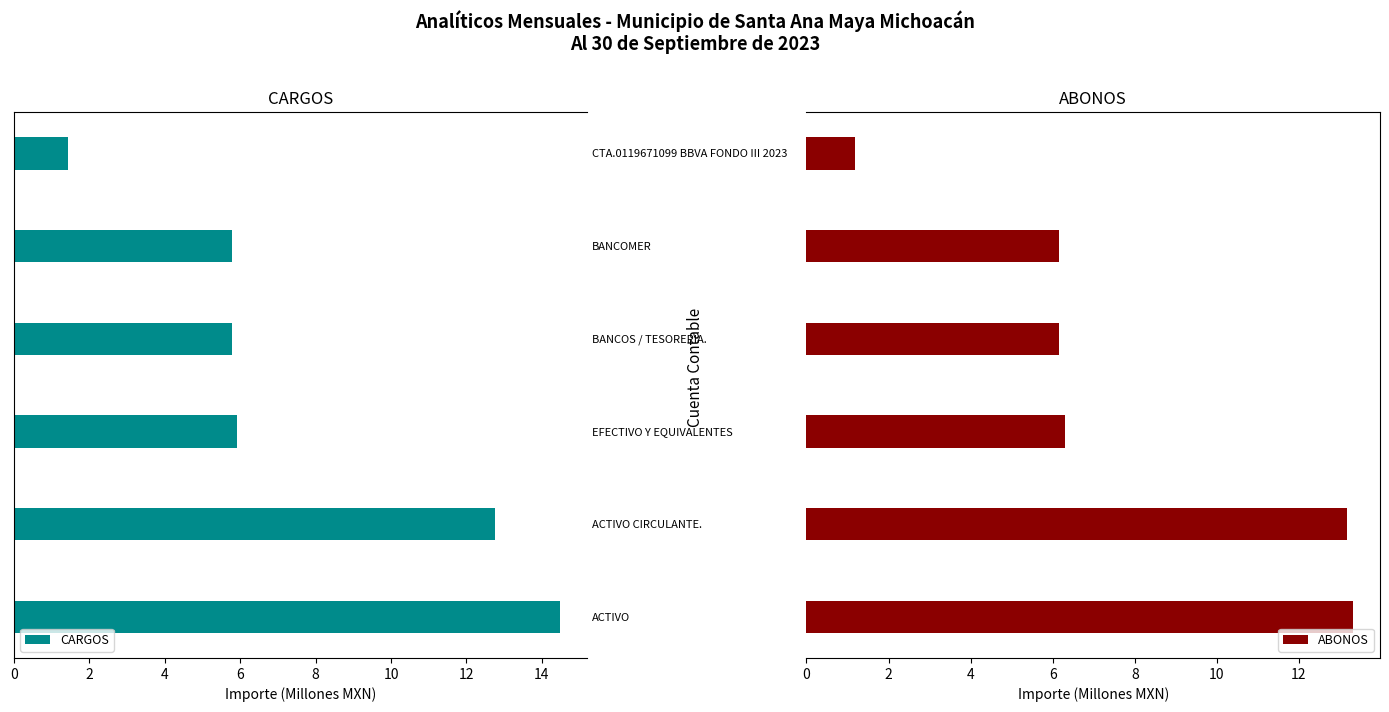

What is the value of the CARGOS bar at the 2nd from the left?

12.8